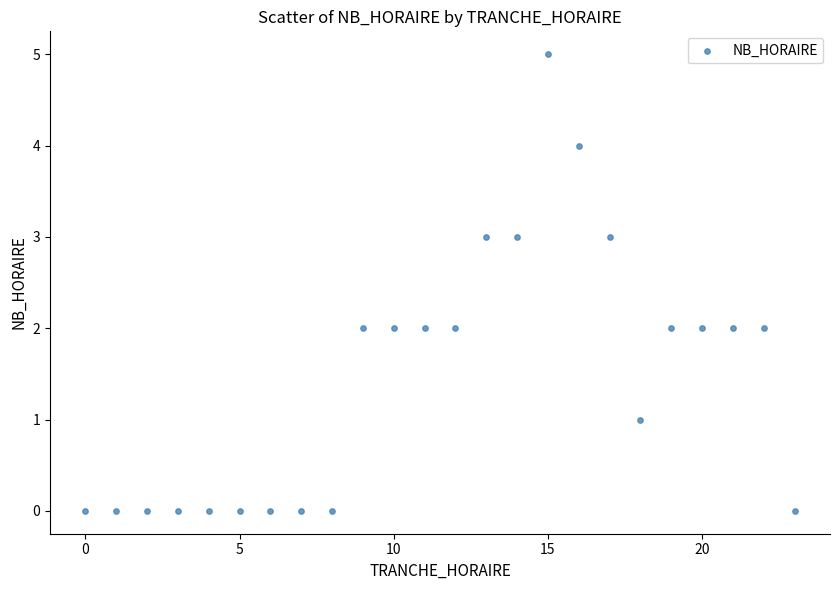

What is the range of Y values (max minus min)?

5